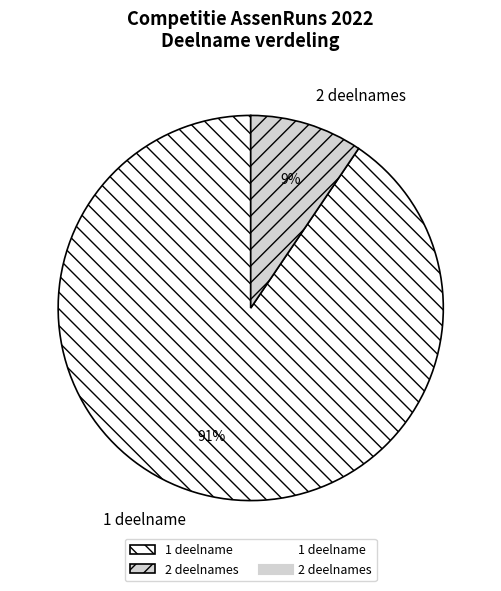

Between 1 deelname and 2 deelnames, which is larger?

1 deelname